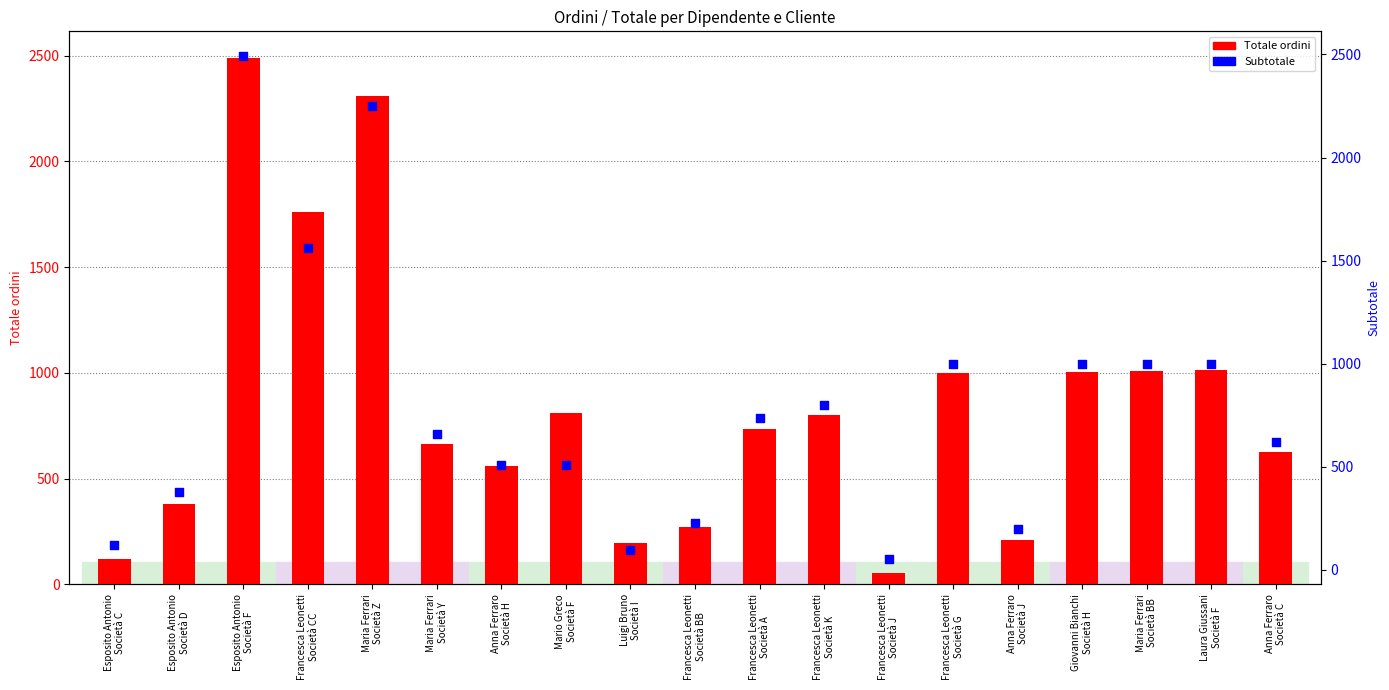

What is the total value across all series at Esposito Antonio
Società D?

760.0